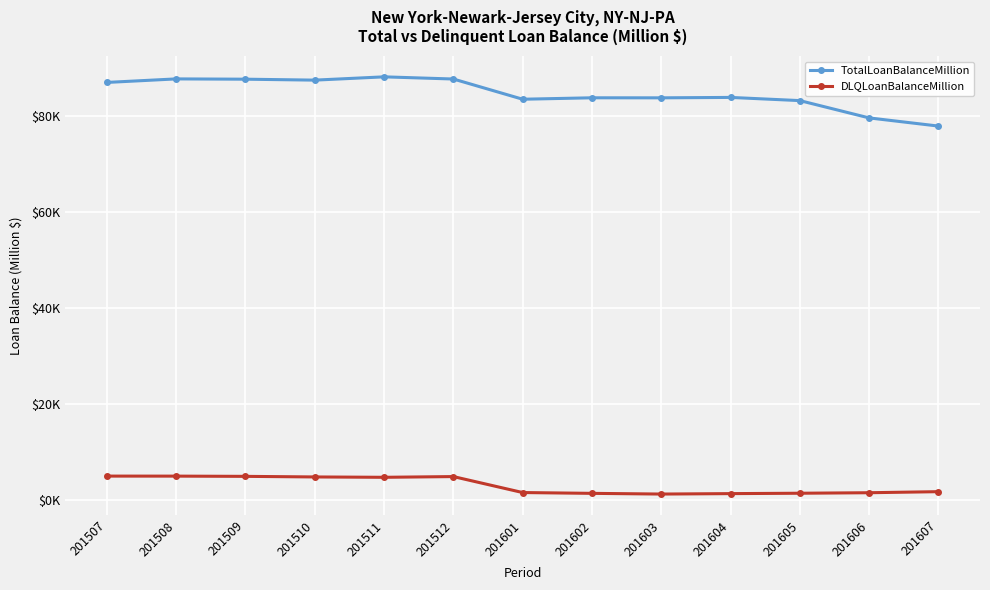

Rank the categories by TotalLoanBalanceMillion value from lowest to highest.

201607, 201606, 201605, 201601, 201603, 201602, 201604, 201507, 201510, 201509, 201512, 201508, 201511